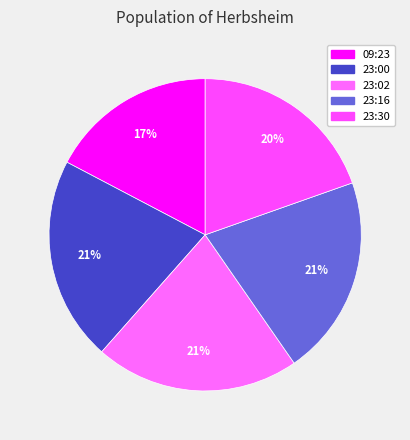

Approximately how many times larger is the value at 23:30 compared to 23:02?

0.9